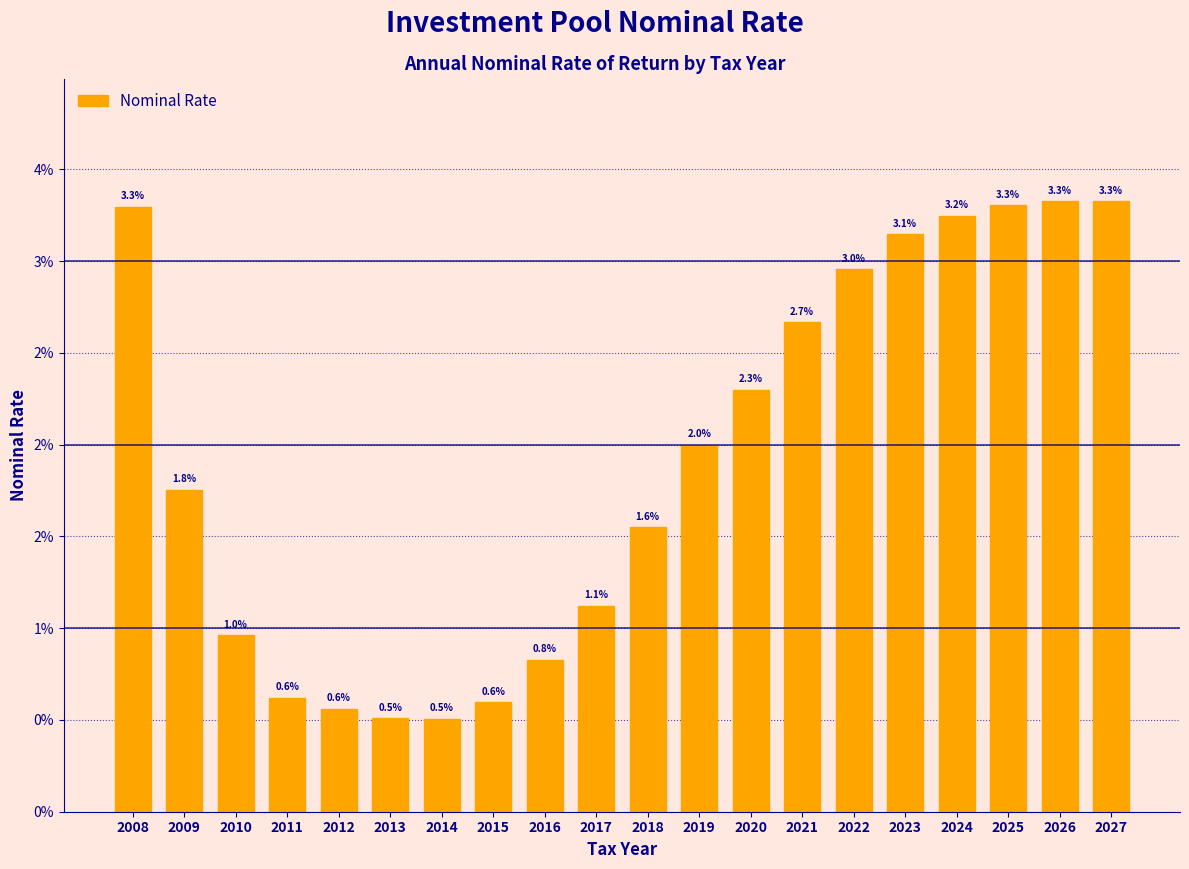

Are the bars horizontal?

No